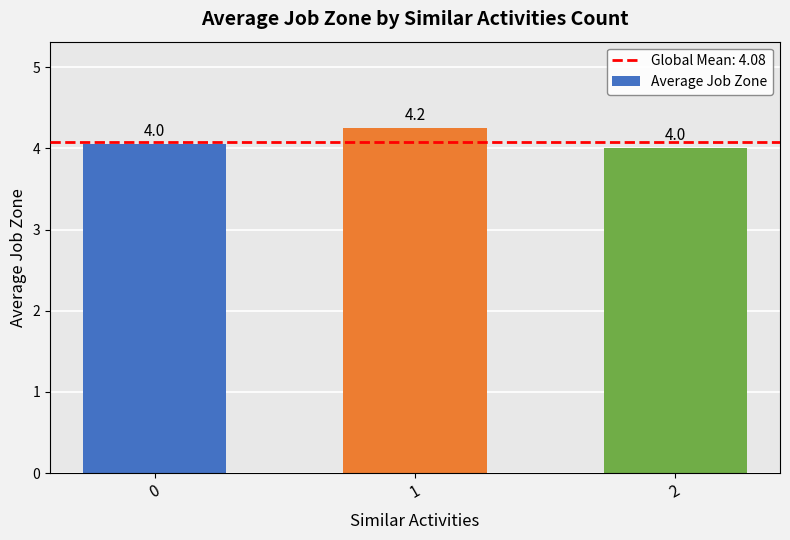

The value at 2 is 4.0. True or false?

True